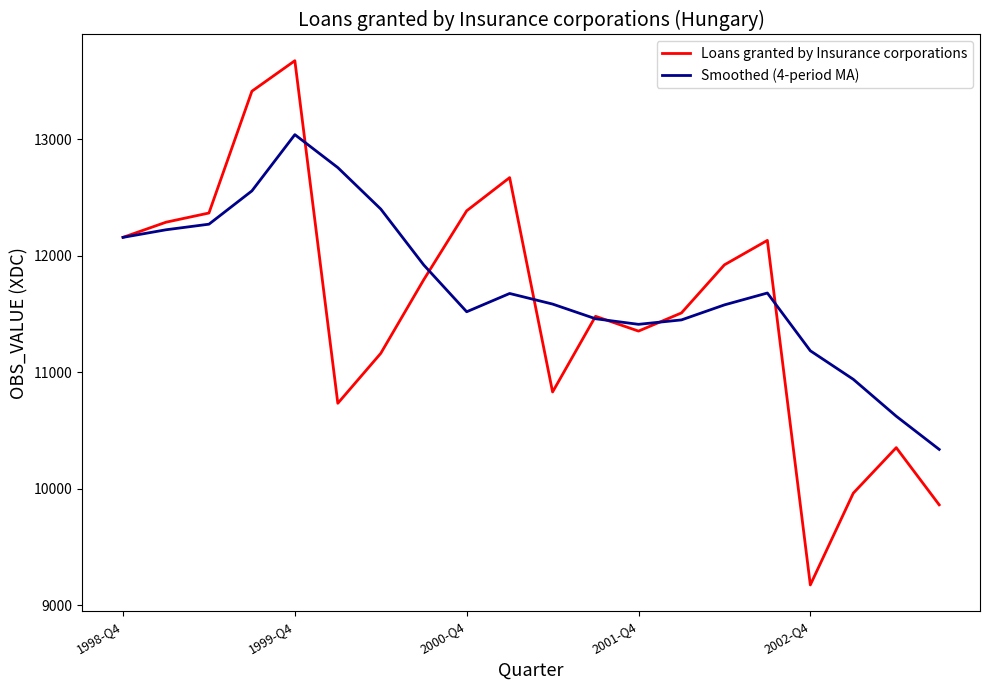

What are all the series names shown in the legend?

Loans granted by Insurance corporations, Smoothed (4-period MA)